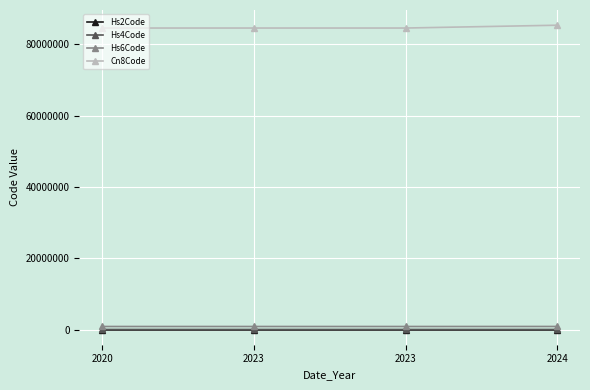

How many lines are shown in the chart?

4